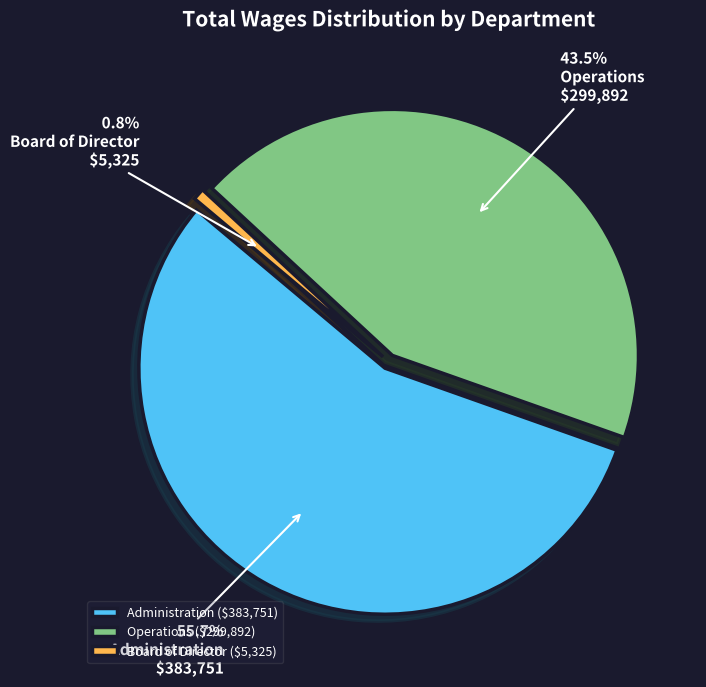

The Operations slice represents 35% of the pie. True or false?

False